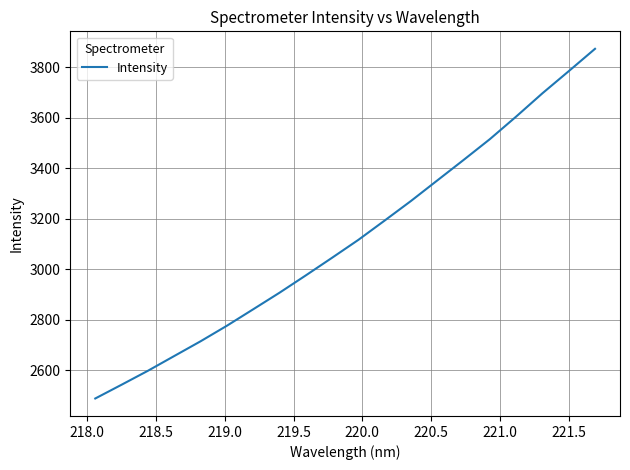

What is the minimum value shown in the chart?

2487.6